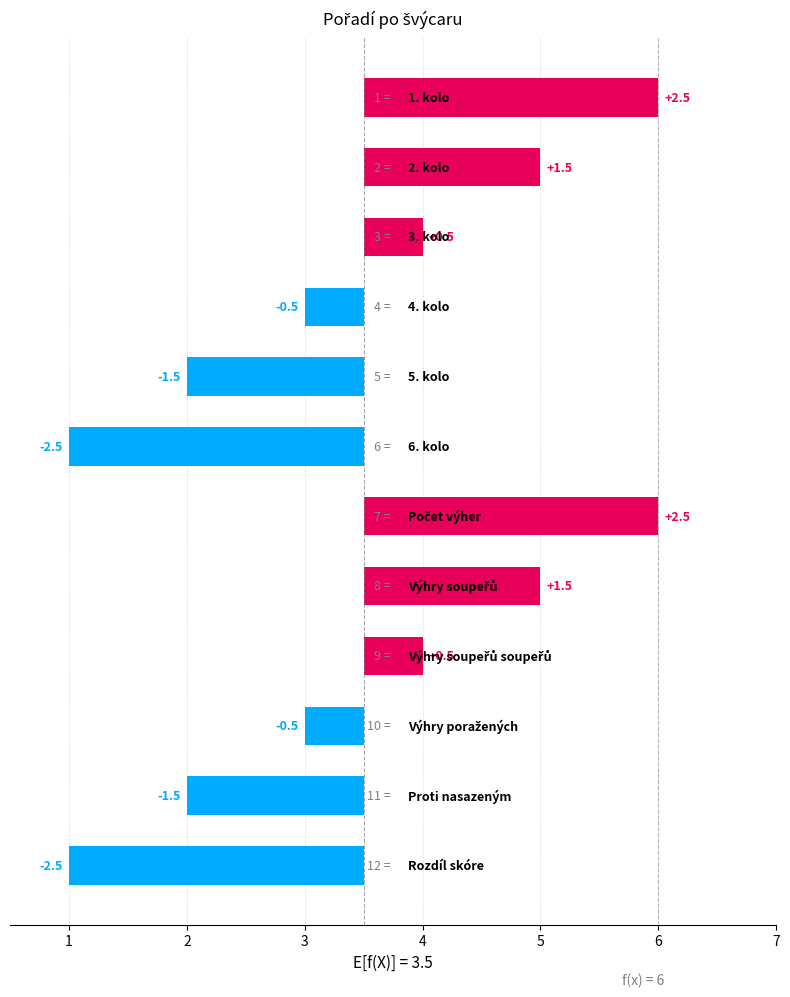

How many distinct data groups are displayed?

1